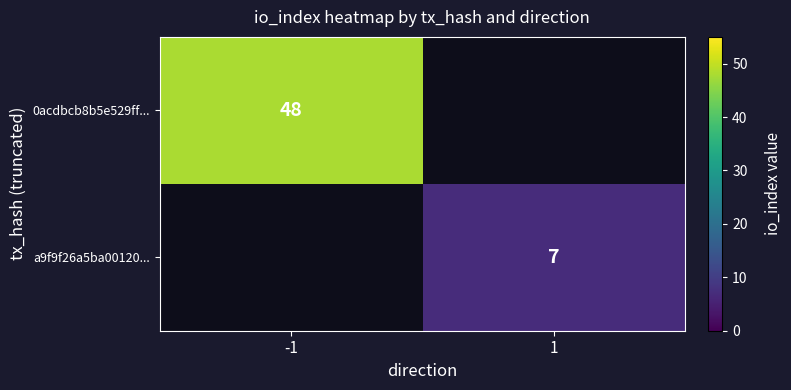

Is it true that a9f9f26a5ba00120... equals 2 at 1?

False